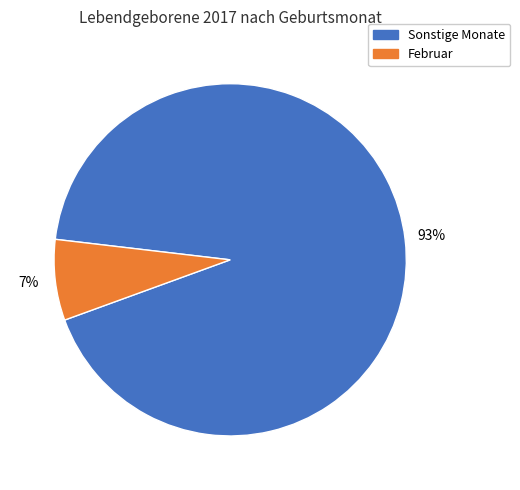

Does any single category account for the majority?

Yes